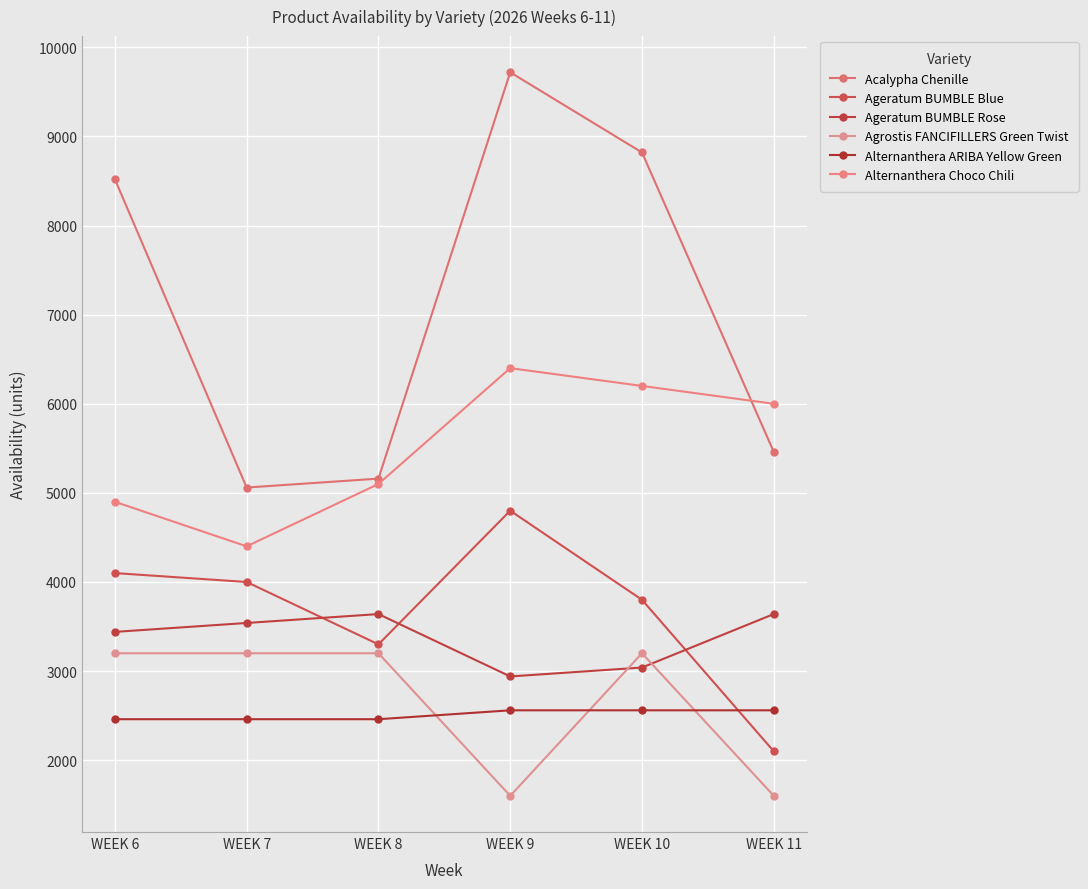

True or false: Alternanthera ARIBA Yellow Green has more than 0 points higher than both neighbors.

False